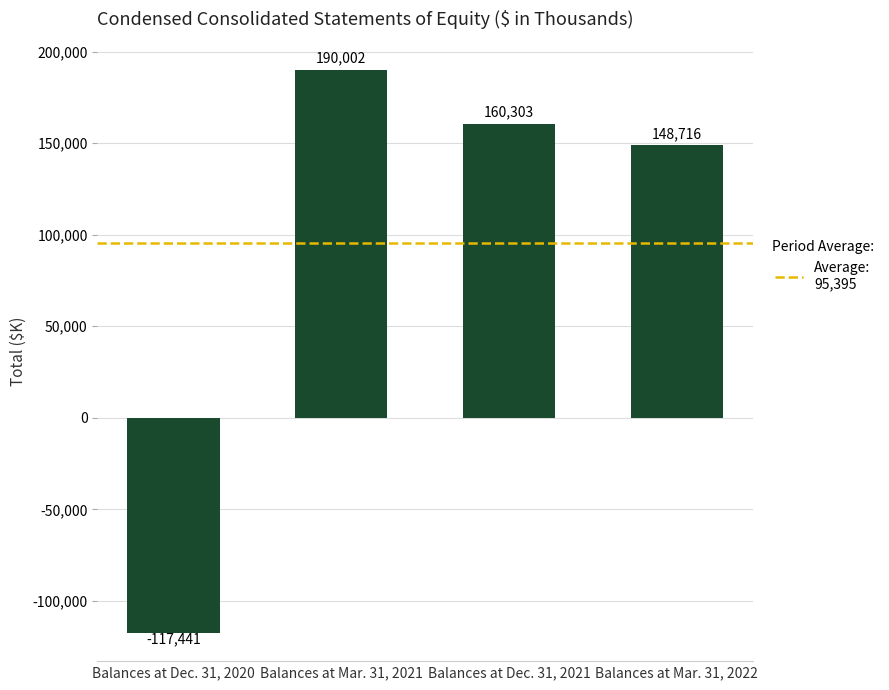

Rank the categories by value from lowest to highest.

Balances at Dec. 31, 2020, Balances at Mar. 31, 2022, Balances at Dec. 31, 2021, Balances at Mar. 31, 2021